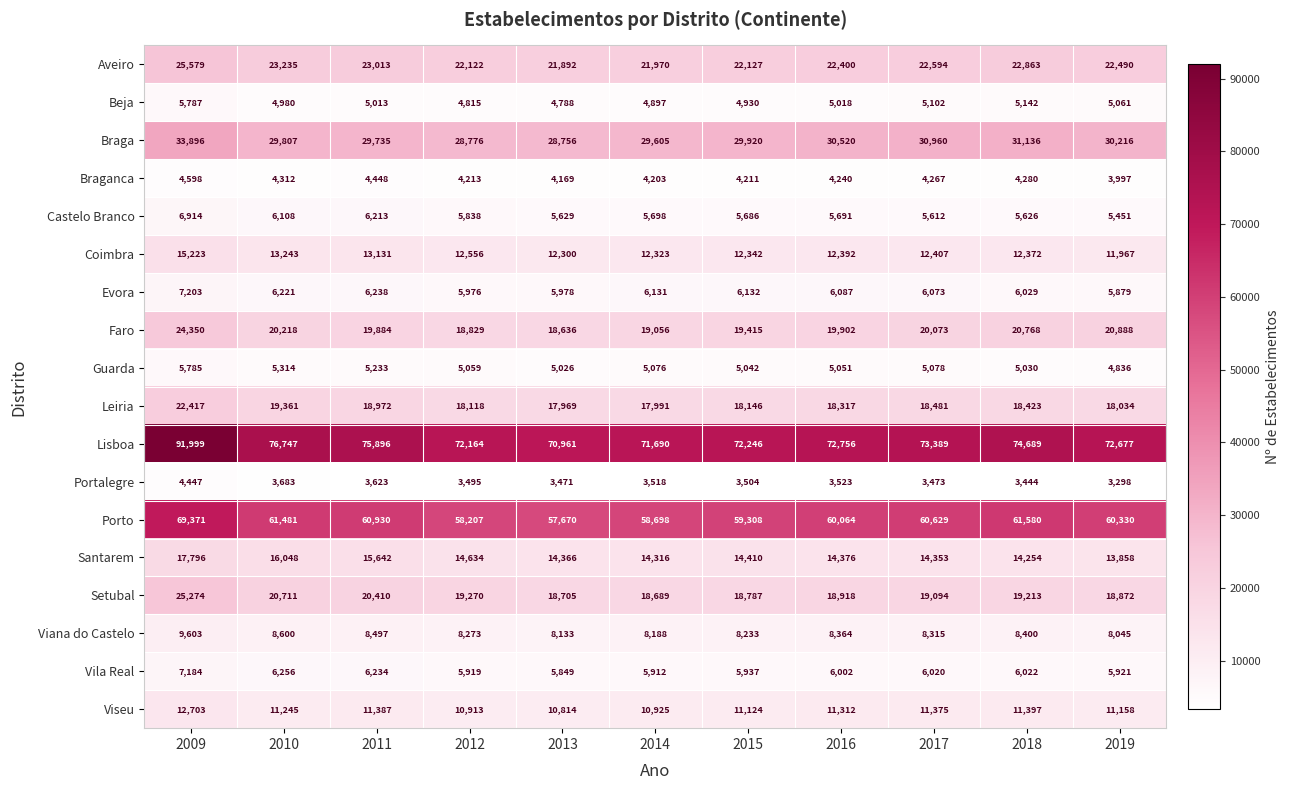

List the series in order of their peak value, highest first.

Lisboa, Porto, Braga, Aveiro, Setubal, Faro, Leiria, Santarem, Coimbra, Viseu, Viana do Castelo, Evora, Vila Real, Castelo Branco, Beja, Guarda, Braganca, Portalegre